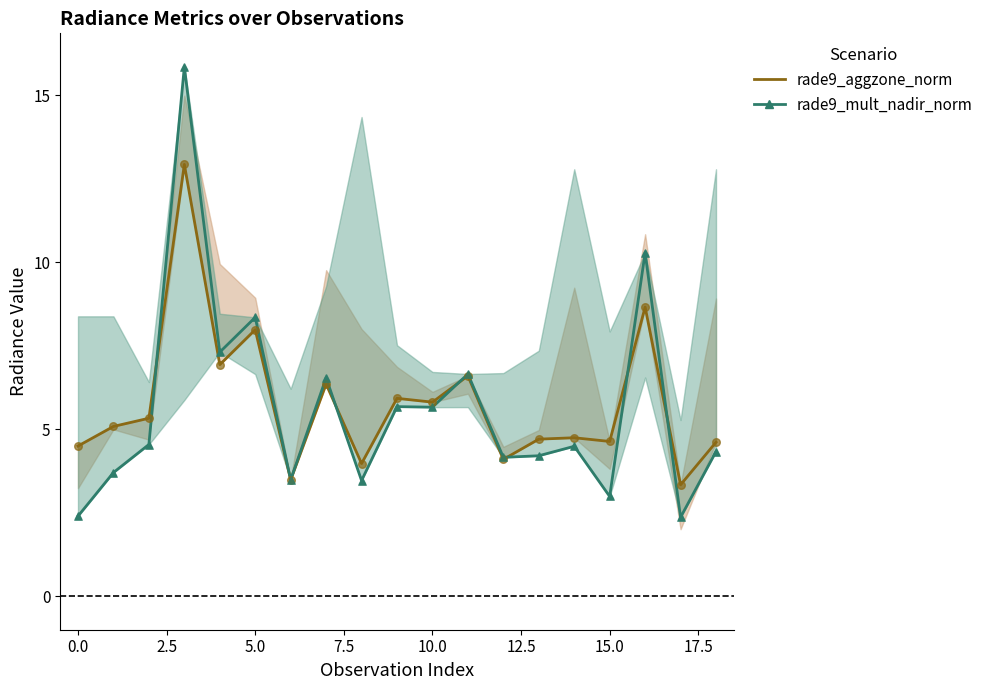

At how many categories does at least one series exceed 11?

1